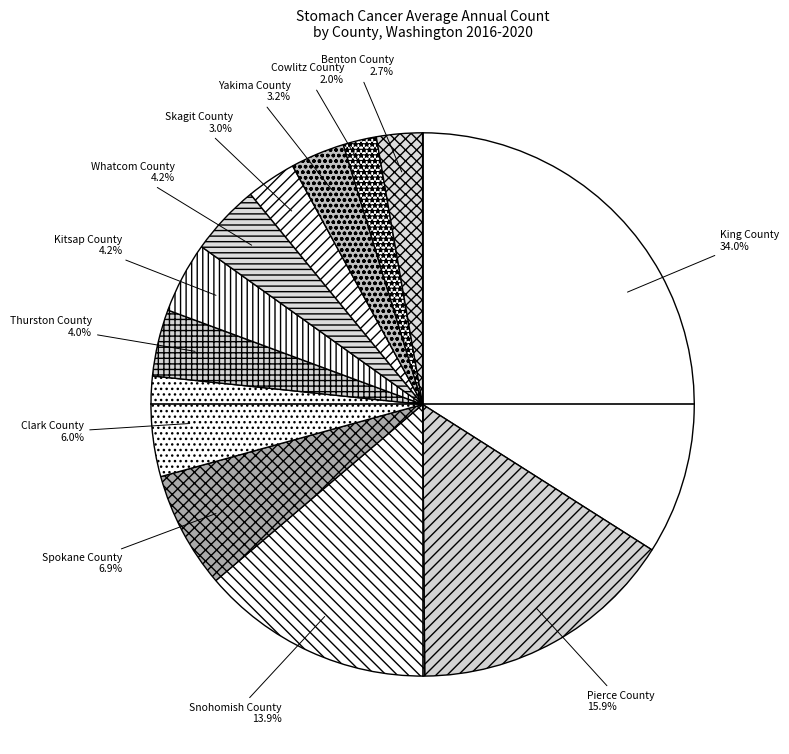

True or false: Whatcom County accounts for 4% of the total.

True